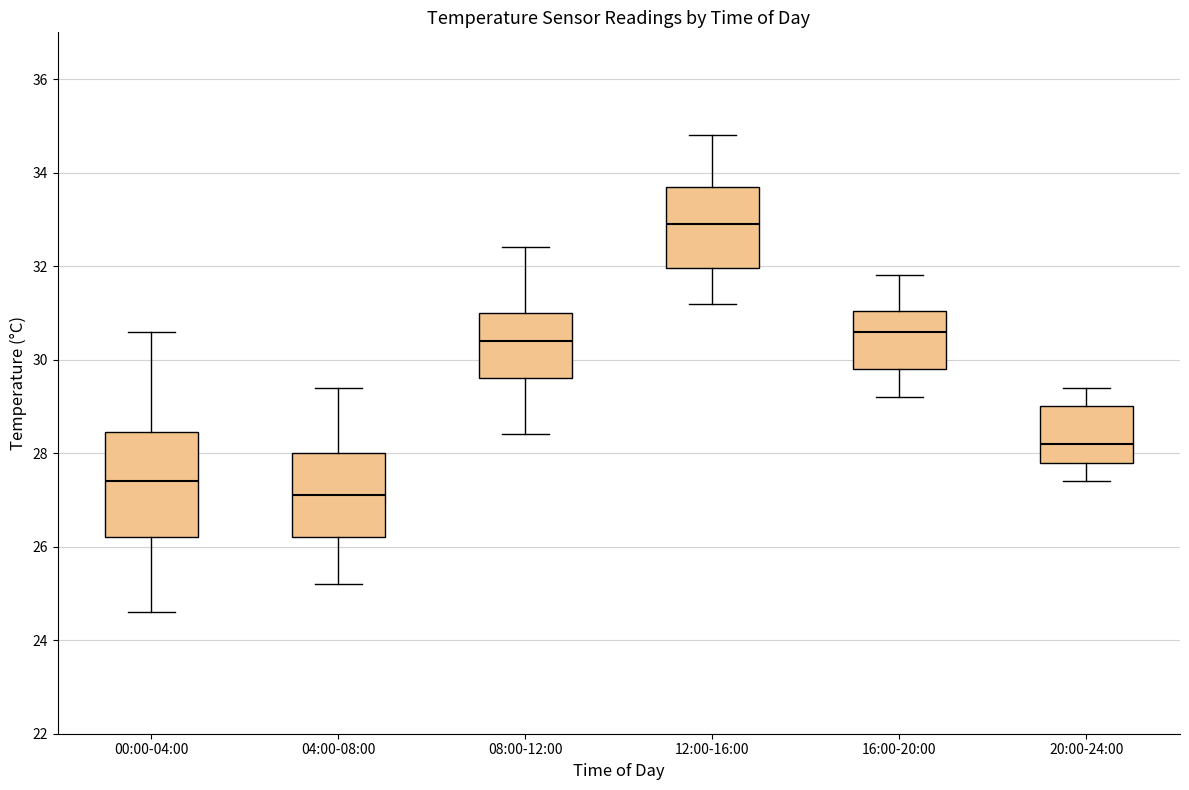

Reading left to right, transcribe this box plot: for each box, give where its median line is, the range the box spans, and where its two whiskers end, as read against the y-axis. The values are not printed on the chart, so give them approximately, as read against the axis.

00:00-04:00: median 27.4, box 26.2 to 28.4, whiskers 24.6 to 30.6
04:00-08:00: median 27.2, box 26.2 to 28.0, whiskers 25.2 to 29.4
08:00-12:00: median 30.4, box 29.6 to 31.0, whiskers 28.4 to 32.4
12:00-16:00: median 33.0, box 32.0 to 33.8, whiskers 31.2 to 34.8
16:00-20:00: median 30.6, box 29.8 to 31.0, whiskers 29.2 to 31.8
20:00-24:00: median 28.2, box 27.8 to 29.0, whiskers 27.4 to 29.4